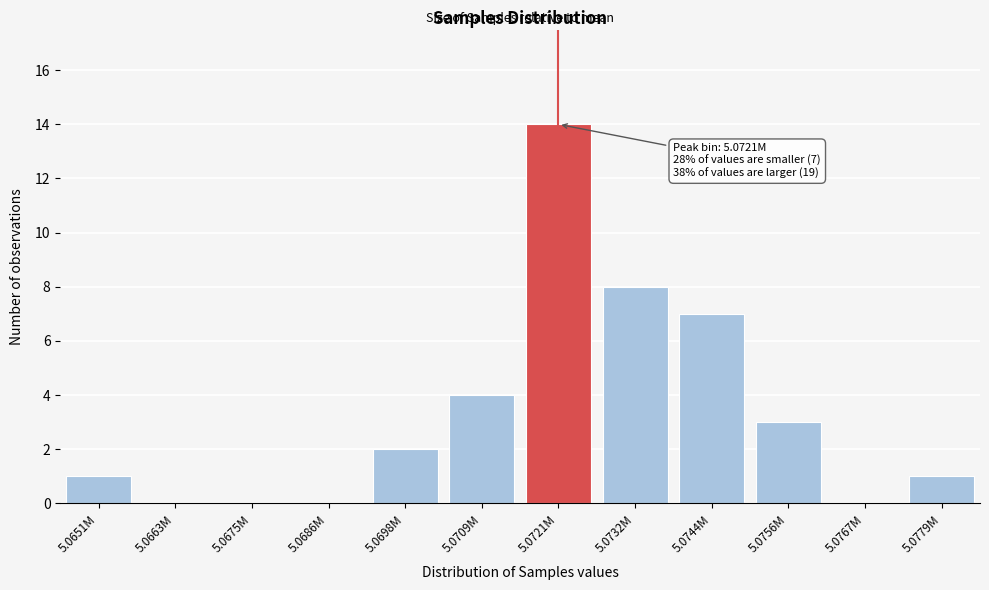

Reading right to left, extract all data points from this chart.

5.0779M=1	5.0767M=0	5.0756M=3	5.0744M=7	5.0732M=8	5.0721M=14	5.0709M=4	5.0698M=2	5.0686M=0	5.0675M=0	5.0663M=0	5.0651M=1